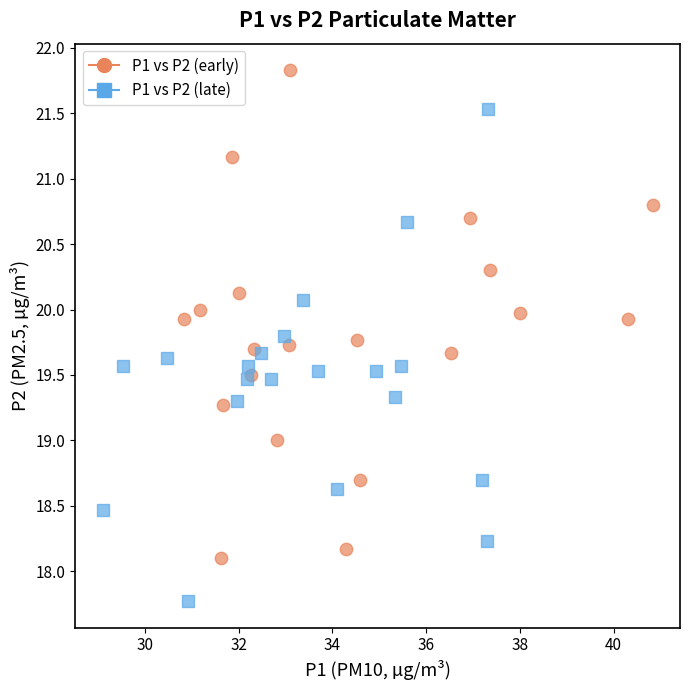

Which series reaches the minimum Y coordinate?

P1 vs P2 (late)